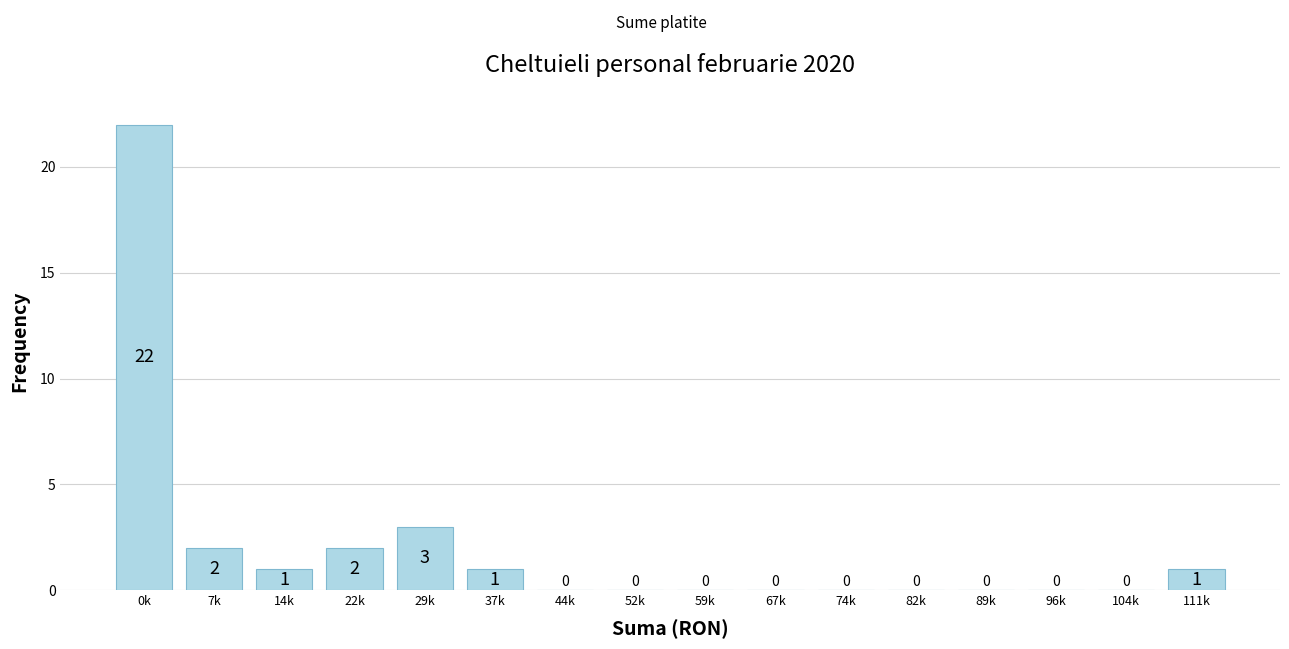

Reading left to right, extract all data points from this chart.

0k=22	7k=2	14k=1	22k=2	29k=3	37k=1	44k=0	52k=0	59k=0	67k=0	74k=0	82k=0	89k=0	96k=0	104k=0	111k=1